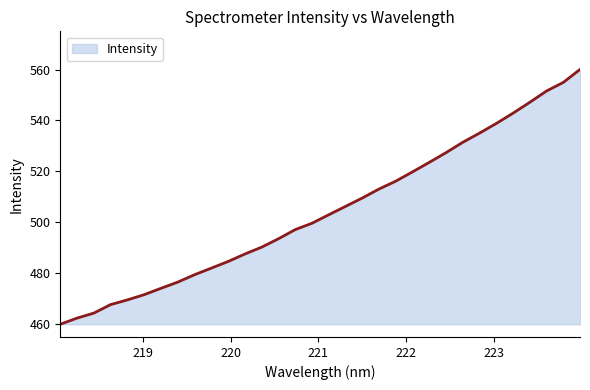

What is the difference between the maximum and minimum values?

100.3